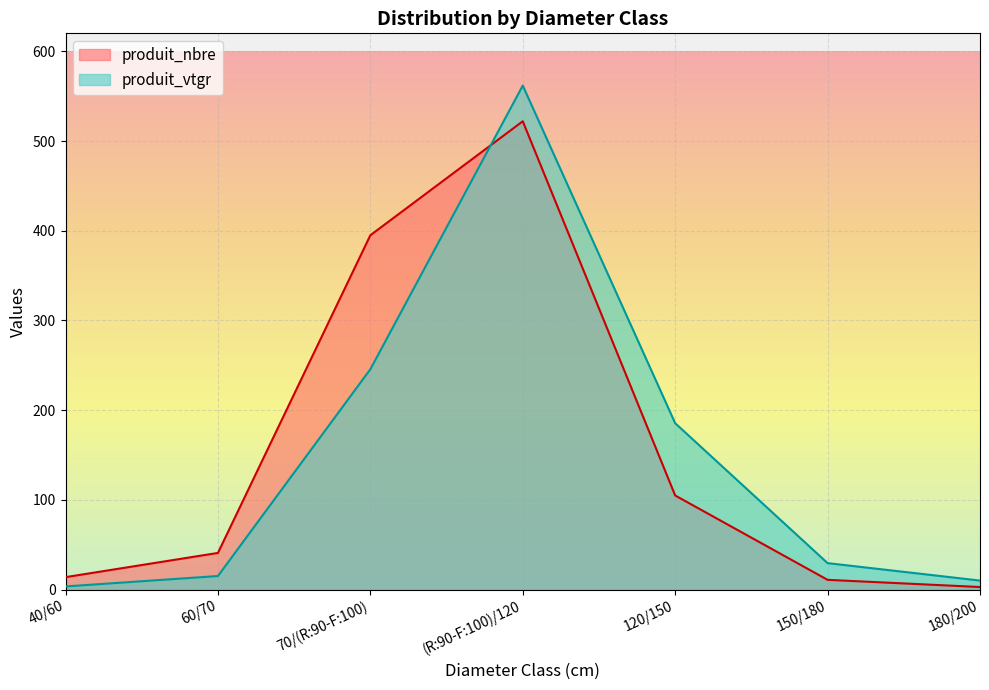

The produit_vtgr series shows 5.1 at 40/60. True or false?

False